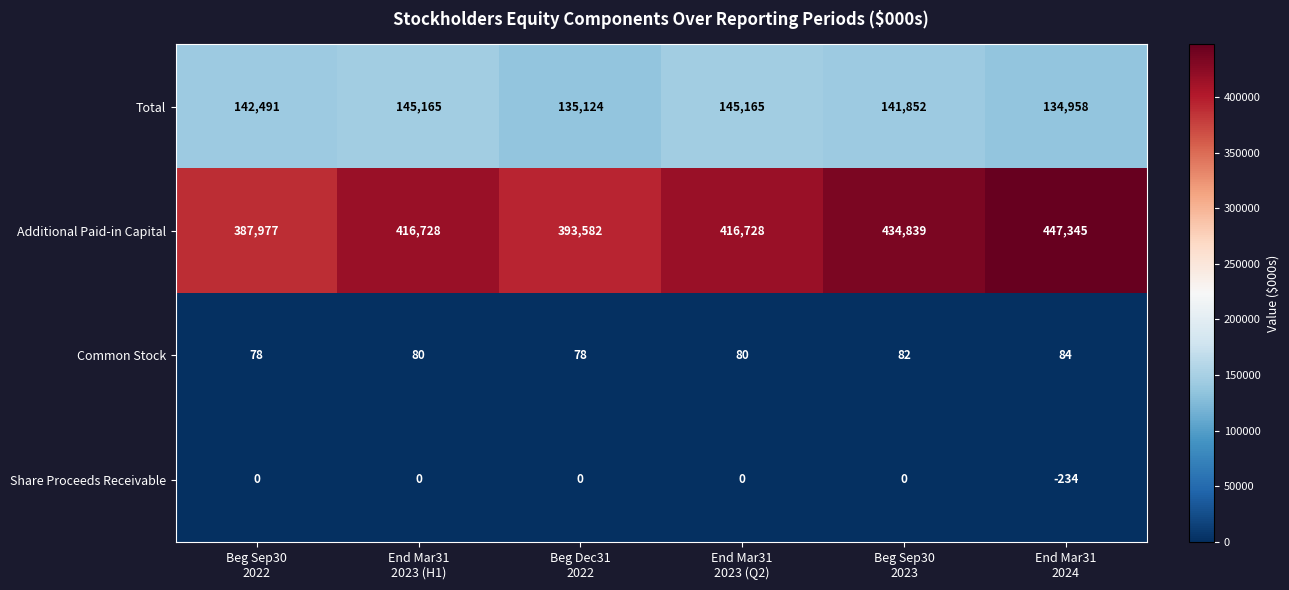

At which category is the sum across all series the highest?

End Mar31
2024